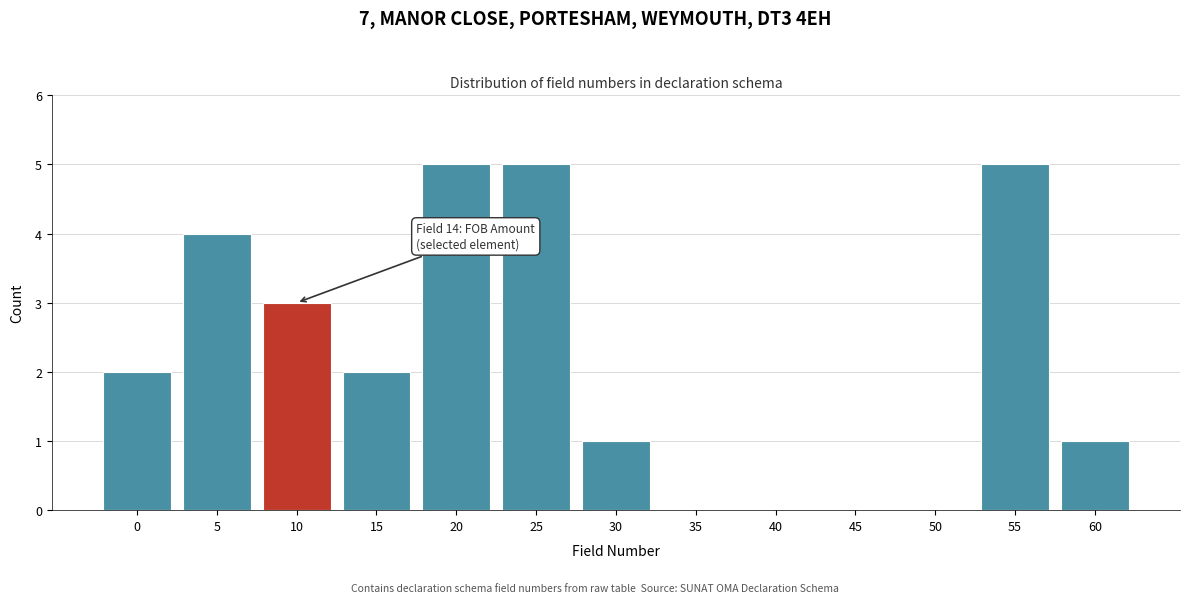

Reading left to right, transcribe all the data shown in this chart.

0=2	5=4	10=3	15=2	20=5	25=5	30=1	35=0	40=0	45=0	50=0	55=5	60=1